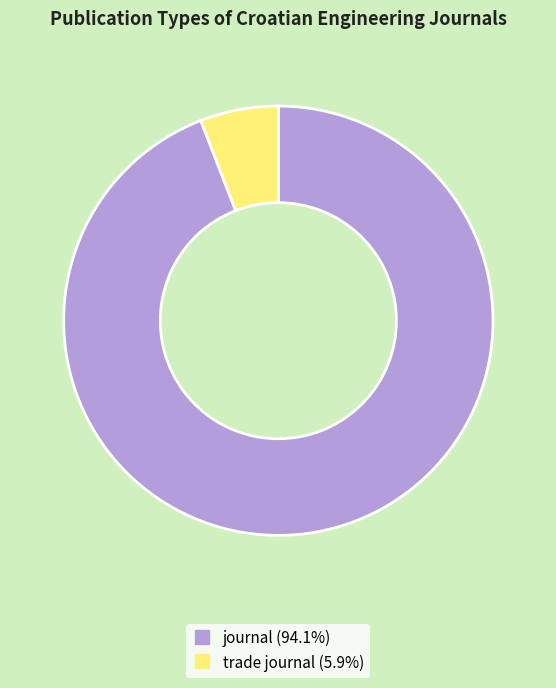

Is it true that journal is 80% of the pie?

False